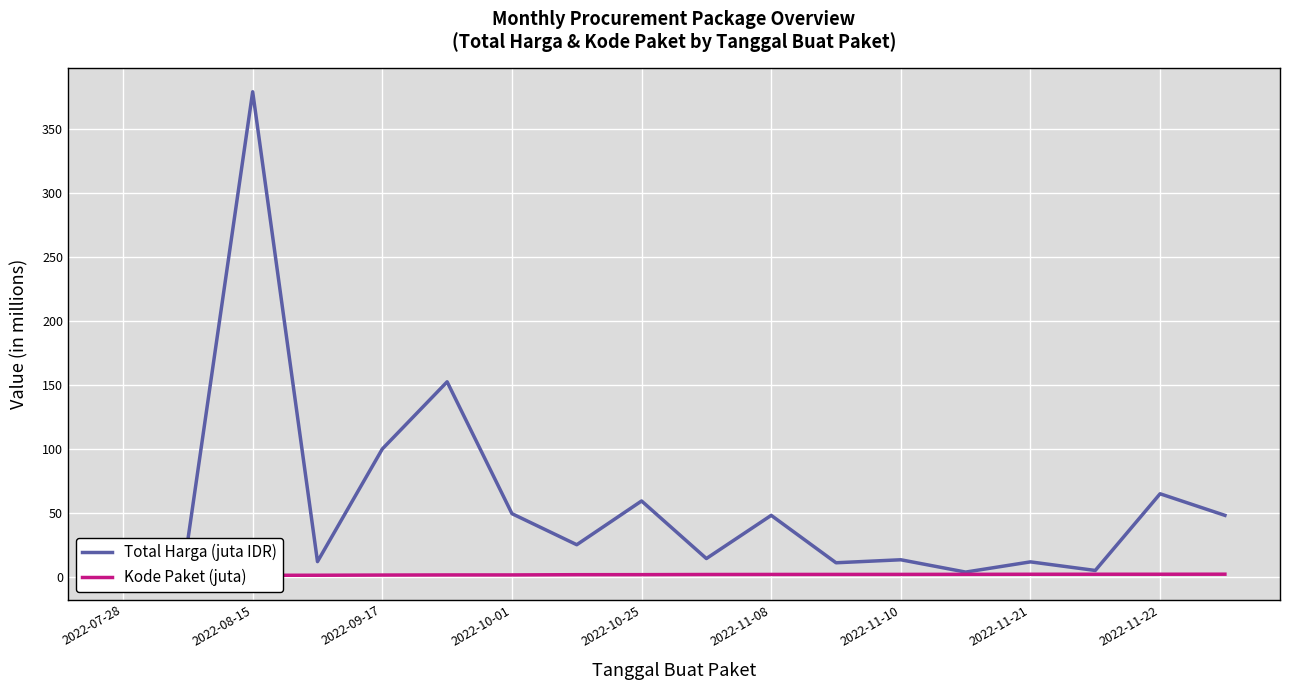

At how many categories does at least one series exceed 81?

3